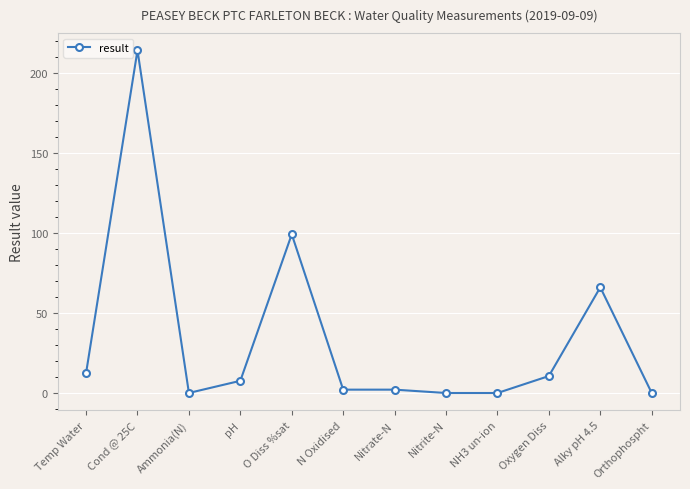

The value at Nitrate-N is 2.1. True or false?

True